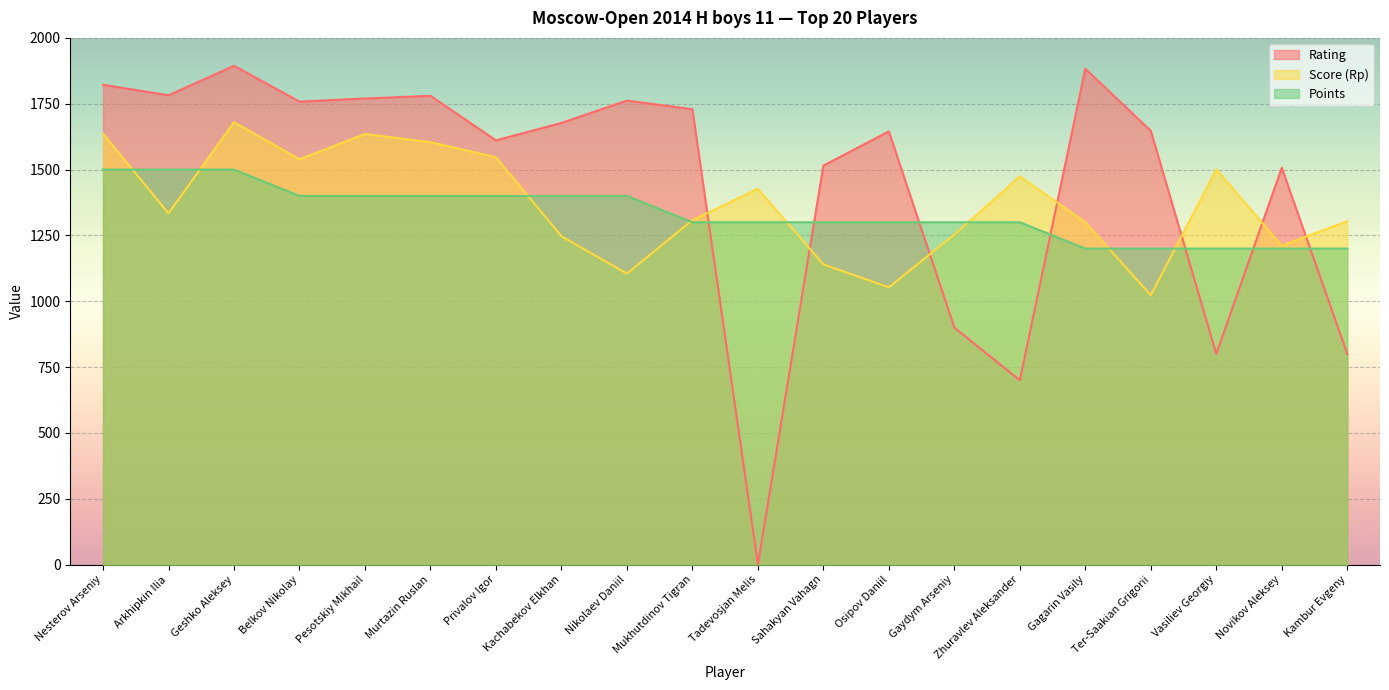

What is the label of the 11th point from the right?

Mukhutdinov Tigran